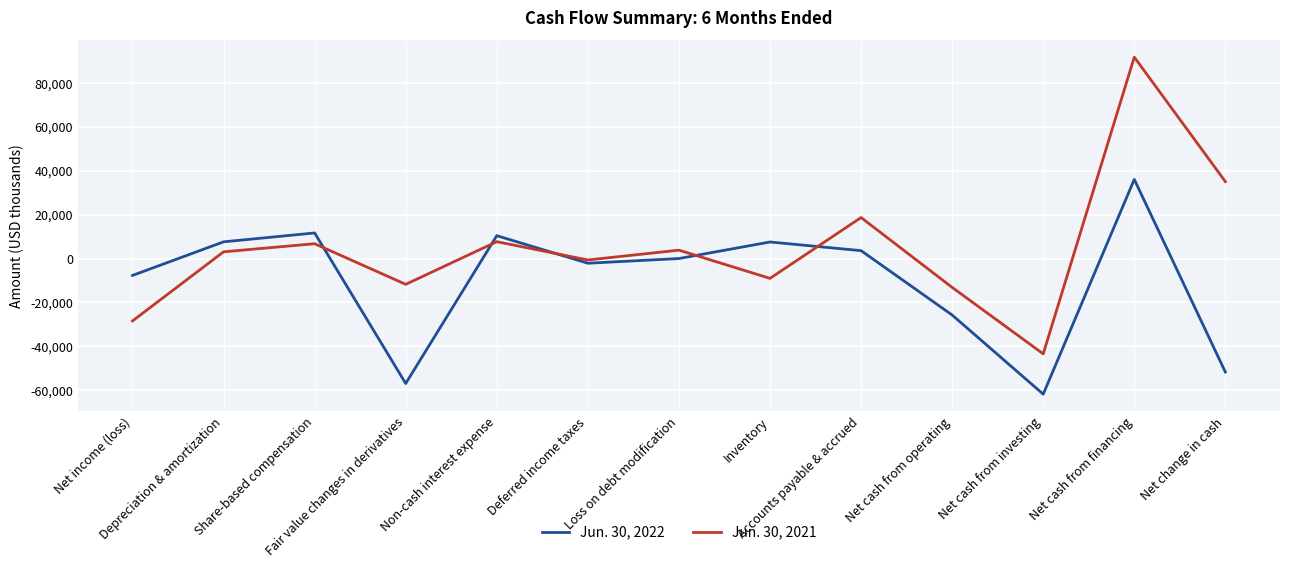

Rank the series by their average value, from highest to lowest.

Jun. 30, 2021, Jun. 30, 2022